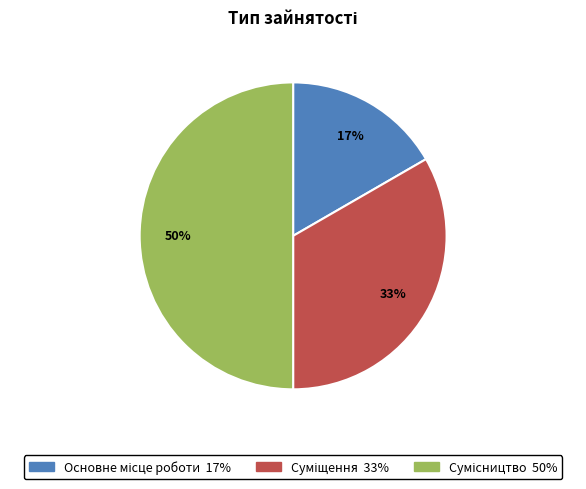

To the nearest percent, what is the difference between the largest and smallest slice percentages?

33%